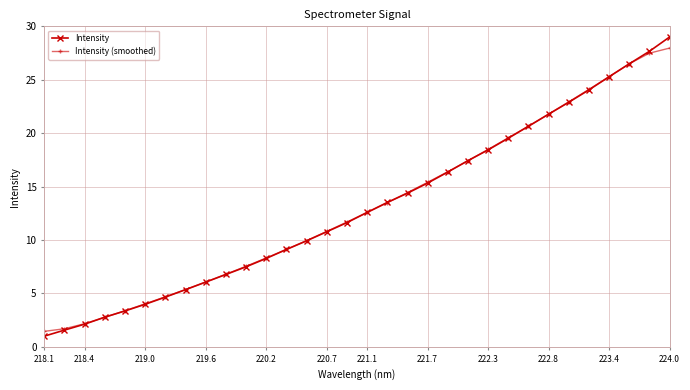

Which series has the largest range (max minus min)?

Intensity